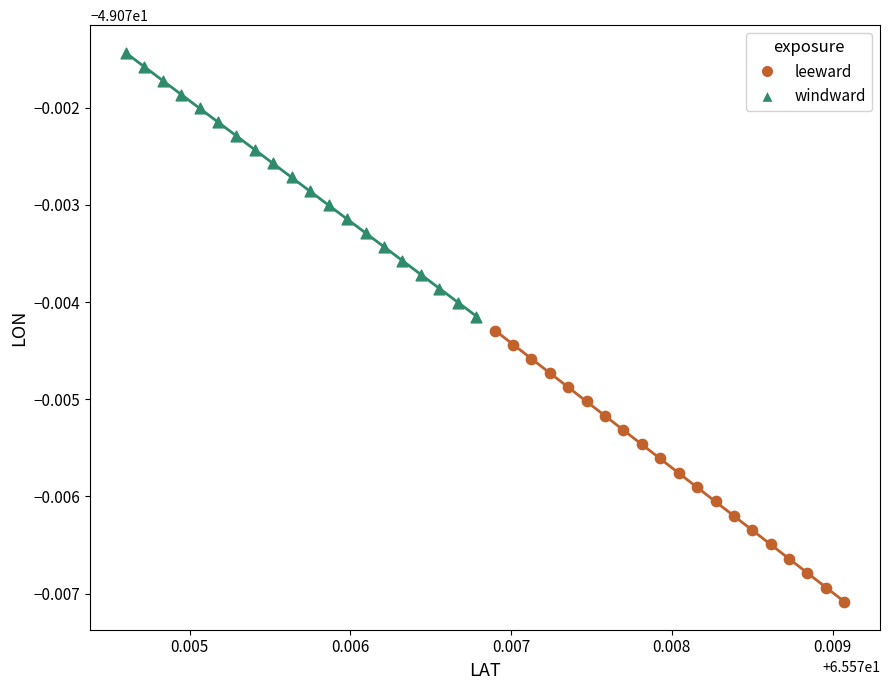

Which series contains the highest Y value?

windward